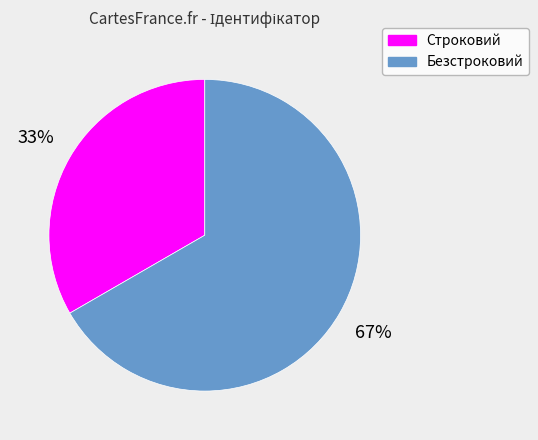

To the nearest percent, what is the average slice percentage?

50%